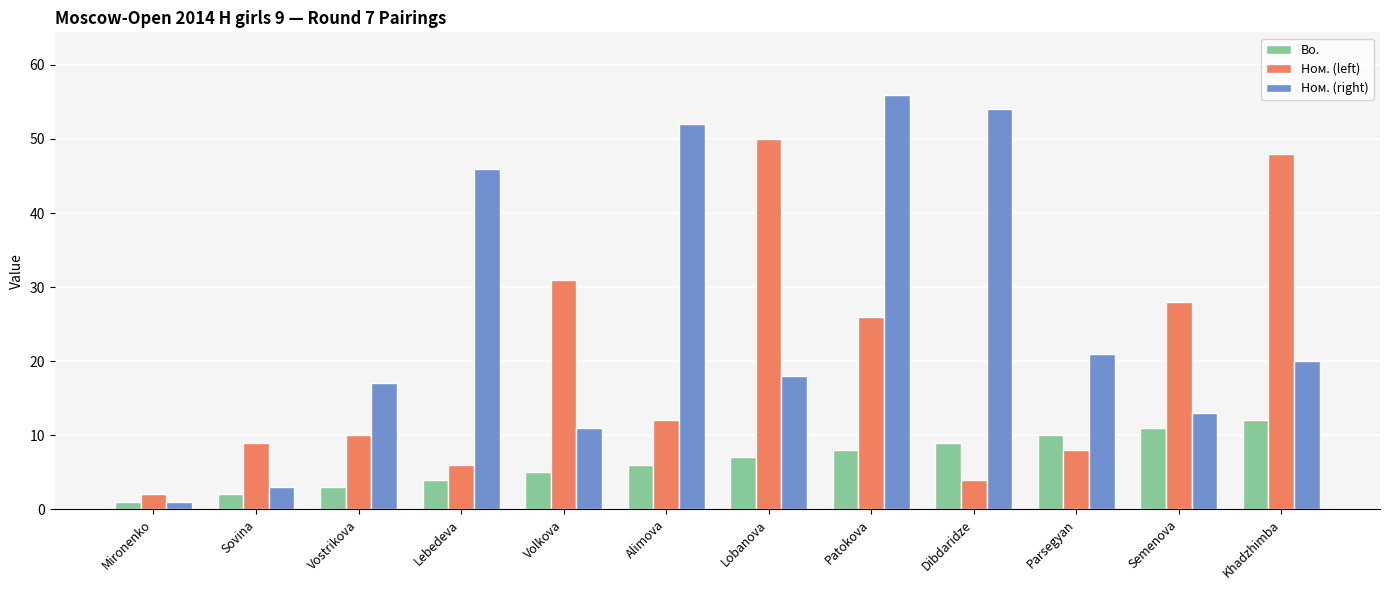

Between Lobanova and Semenova, which series saw the biggest shift?

Ном. (left)